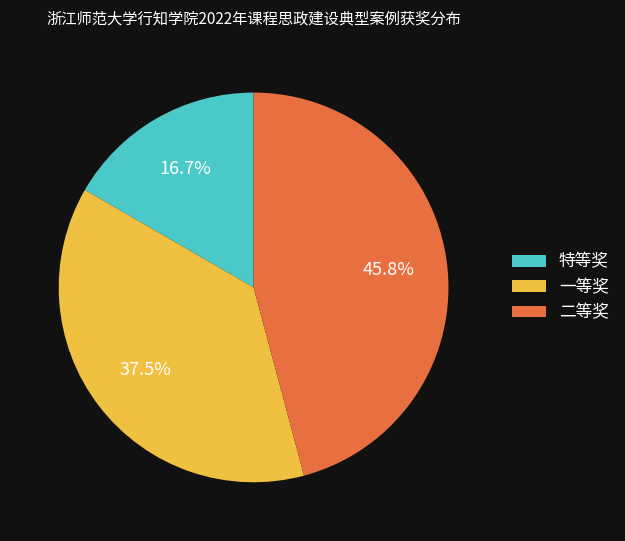

Rank the categories by value from highest to lowest.

二等奖, 一等奖, 特等奖